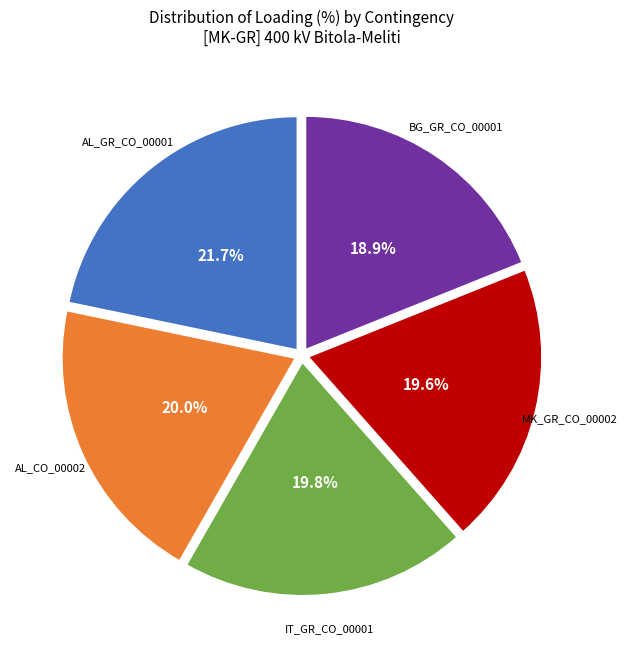

True or false: MK_GR_CO_00002 accounts for 28% of the total.

False